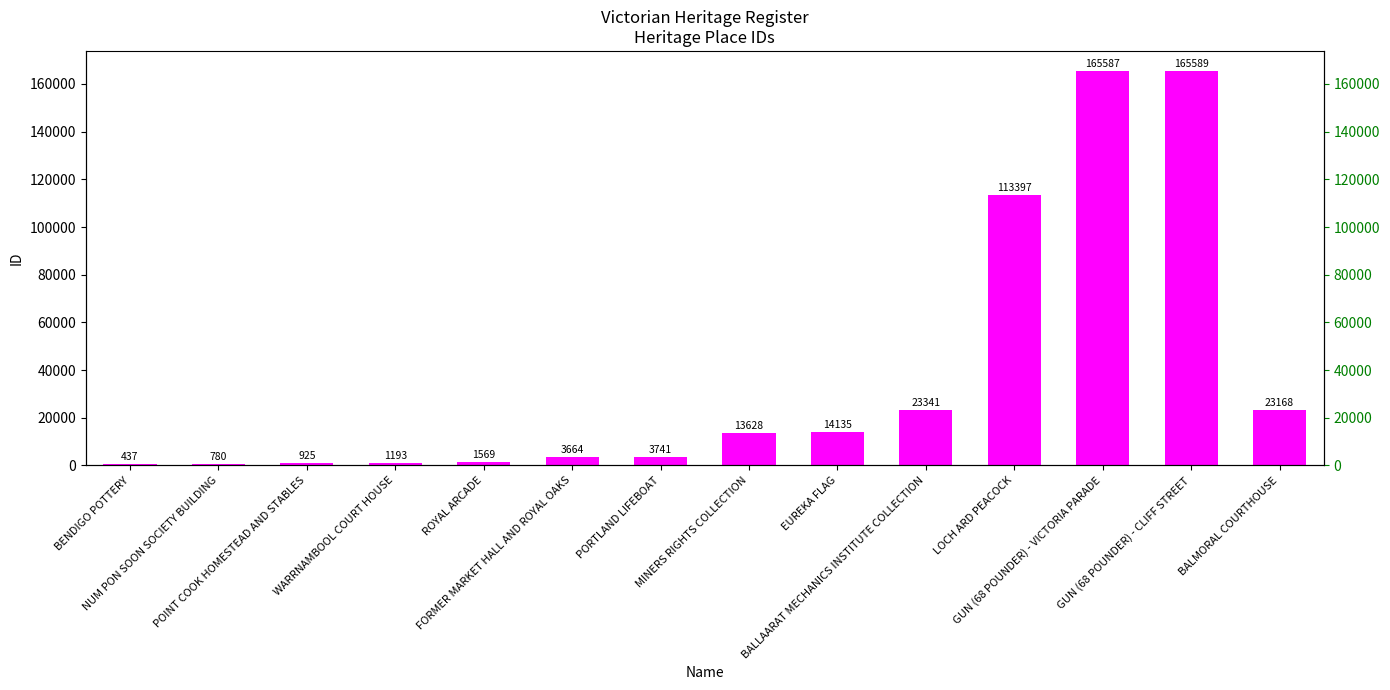

Reading left to right, what are all the values shown in this chart?

BENDIGO POTTERY=437	NUM PON SOON SOCIETY BUILDING=780	POINT COOK HOMESTEAD AND STABLES=925	WARRNAMBOOL COURT HOUSE=1193	ROYAL ARCADE=1569	FORMER MARKET HALL AND ROYAL OAKS=3664	PORTLAND LIFEBOAT=3741	MINERS RIGHTS COLLECTION=13628	EUREKA FLAG=14135	BALLAARAT MECHANICS INSTITUTE COLLECTION=23341	LOCH ARD PEACOCK=113397	GUN (68 POUNDER) - VICTORIA PARADE=165587	GUN (68 POUNDER) - CLIFF STREET=165589	BALMORAL COURTHOUSE=23168